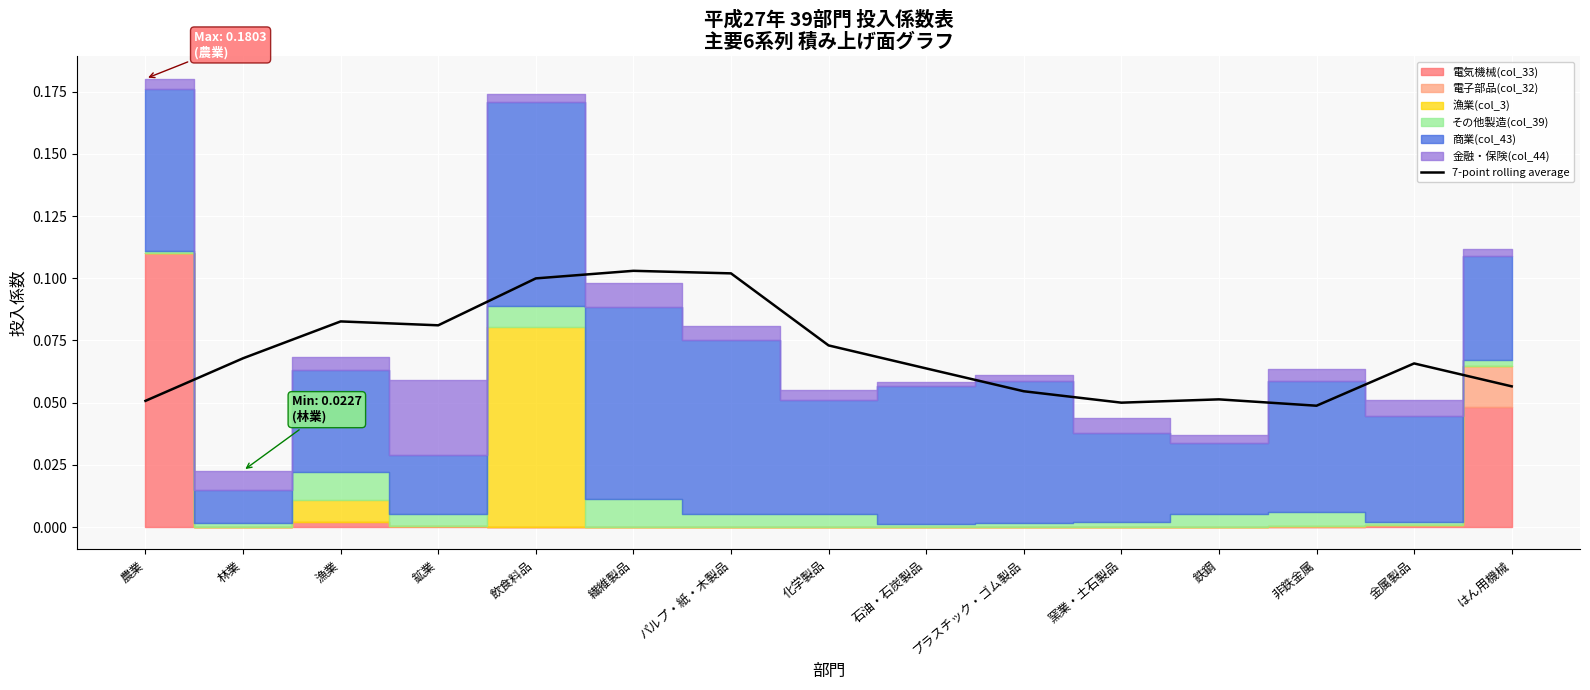

What position from the left is プラスチック・ゴム製品?

10